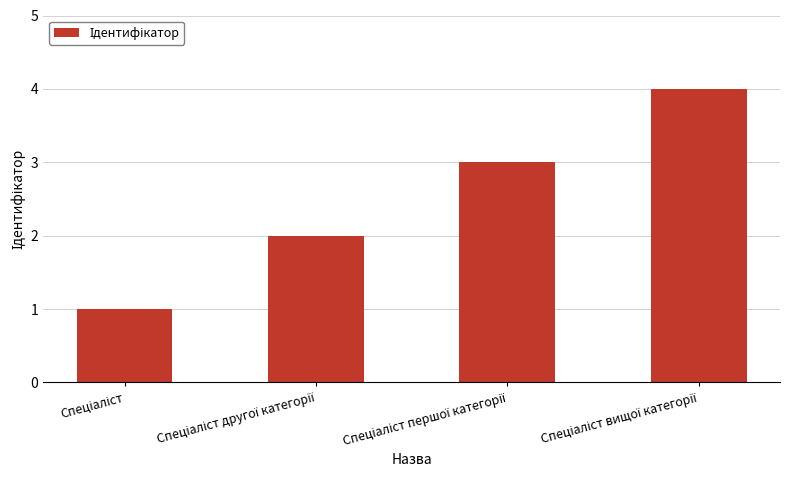

What is the greatest value displayed?

4